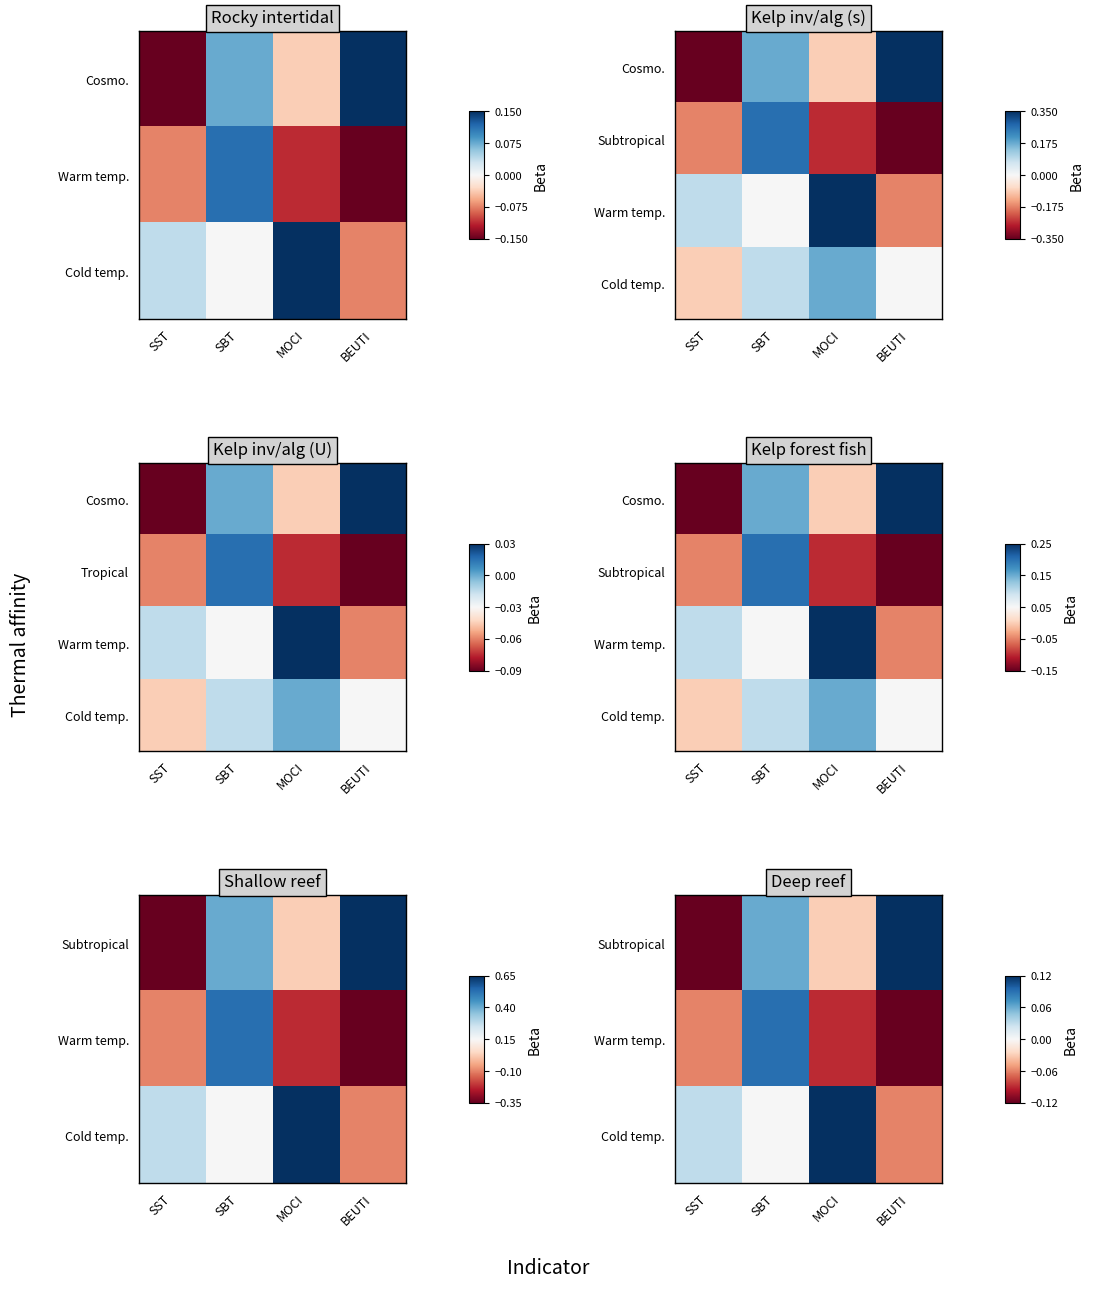

How many data points does each series have?

4